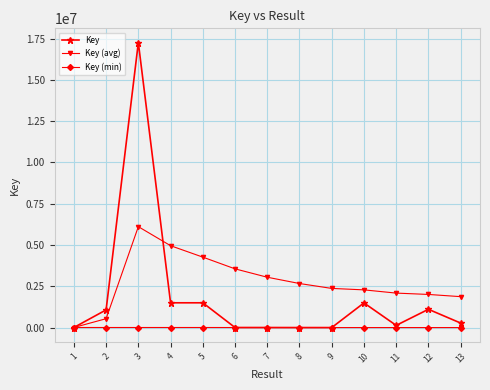

Which series has the widest spread of values?

Key